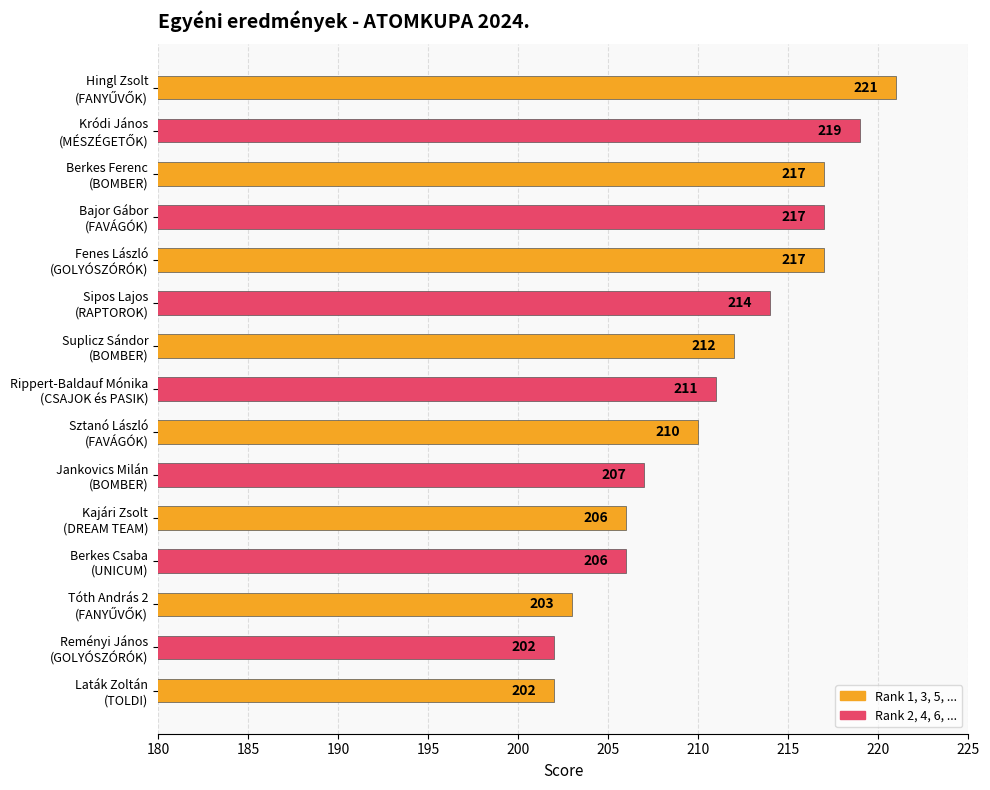

What is the smallest value displayed?

202